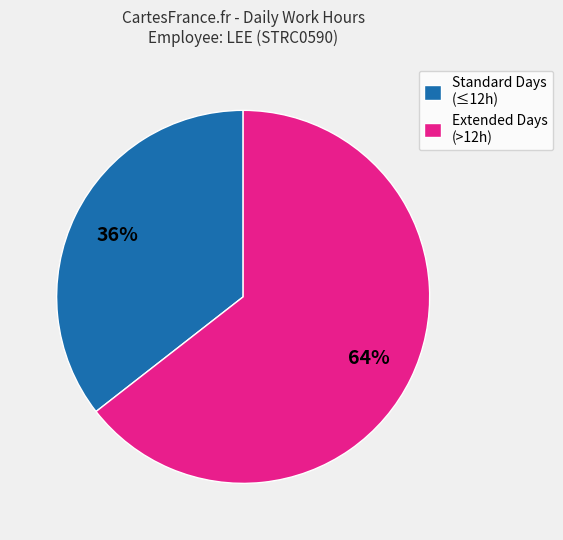

What is the ratio of the value at Extended Days (>12h) to the value at Standard Days (≤12h)?

1.8